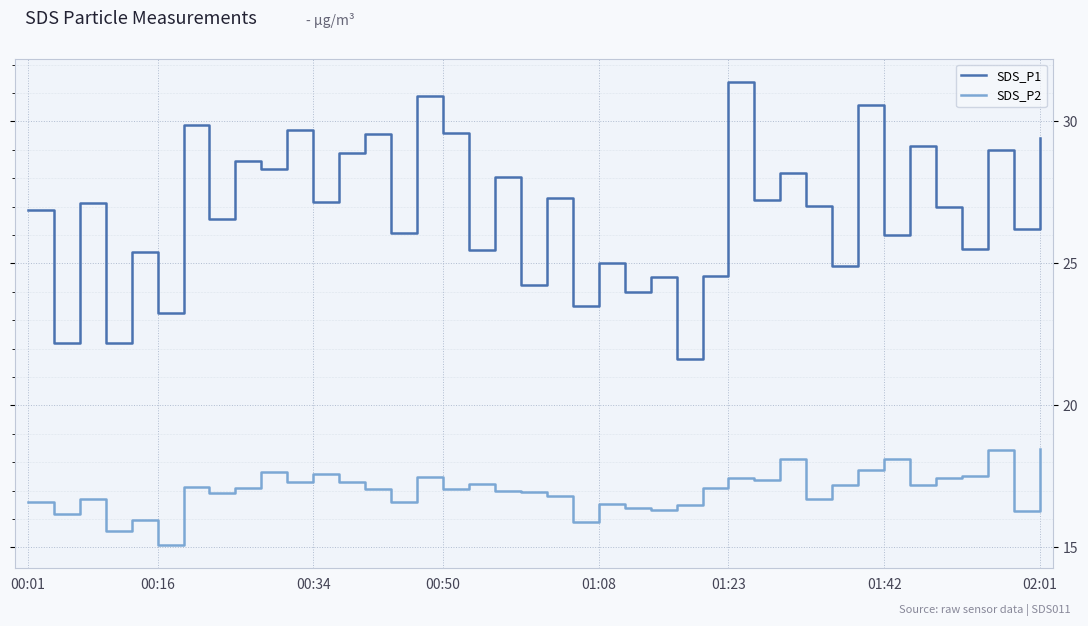

True or false: SDS_P2 and SDS_P1 intersect in this chart.

False